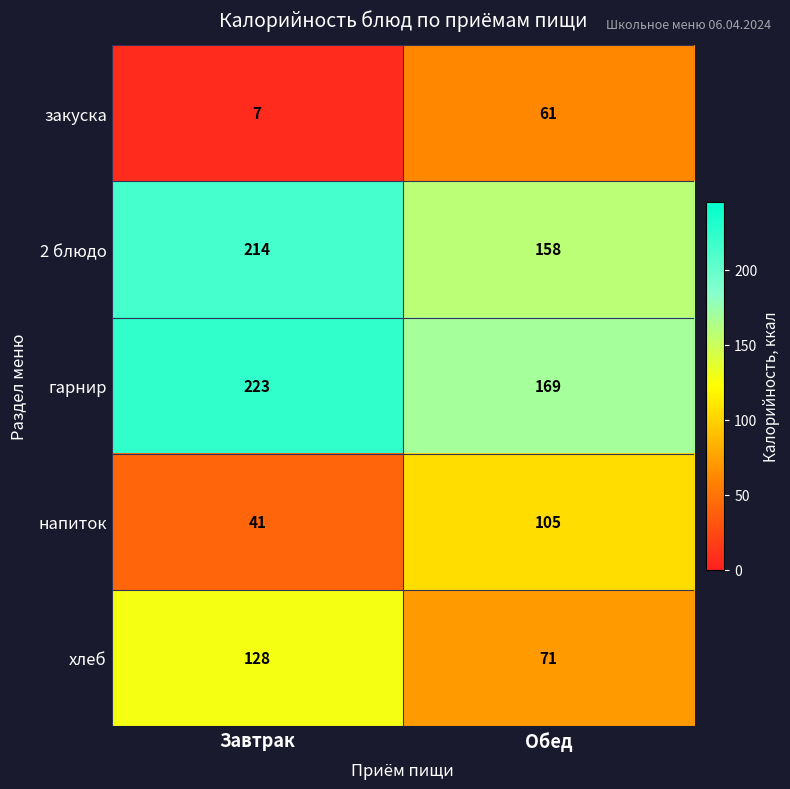

Rank the series by their maximum value, from lowest to highest.

закуска, напиток, хлеб, 2 блюдо, гарнир